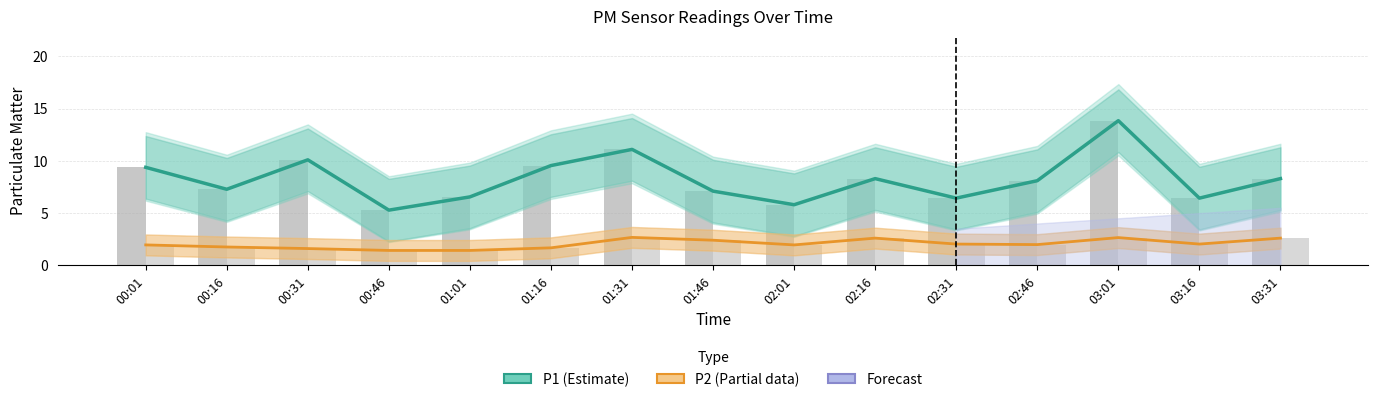

What is the difference between the P1 (Estimate) values at 02:01 and 03:31?

2.5